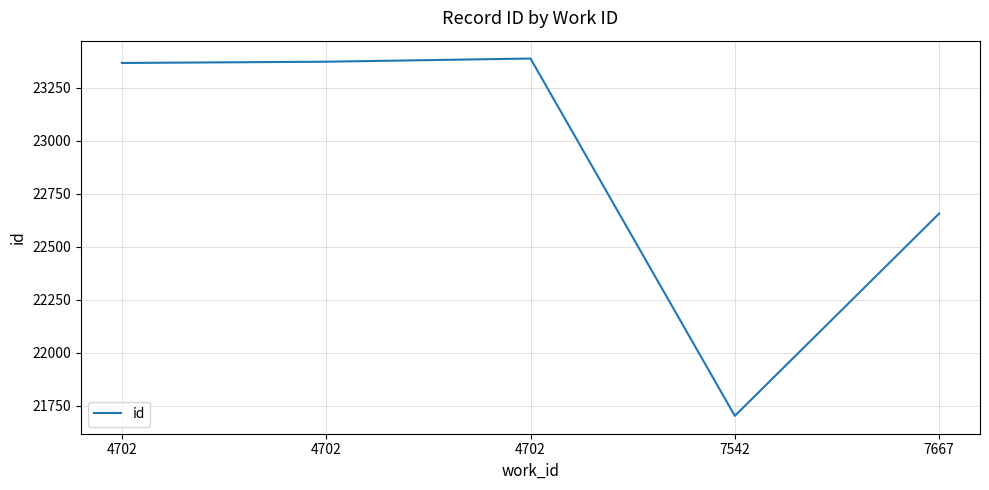

How many lines are shown in the chart?

1